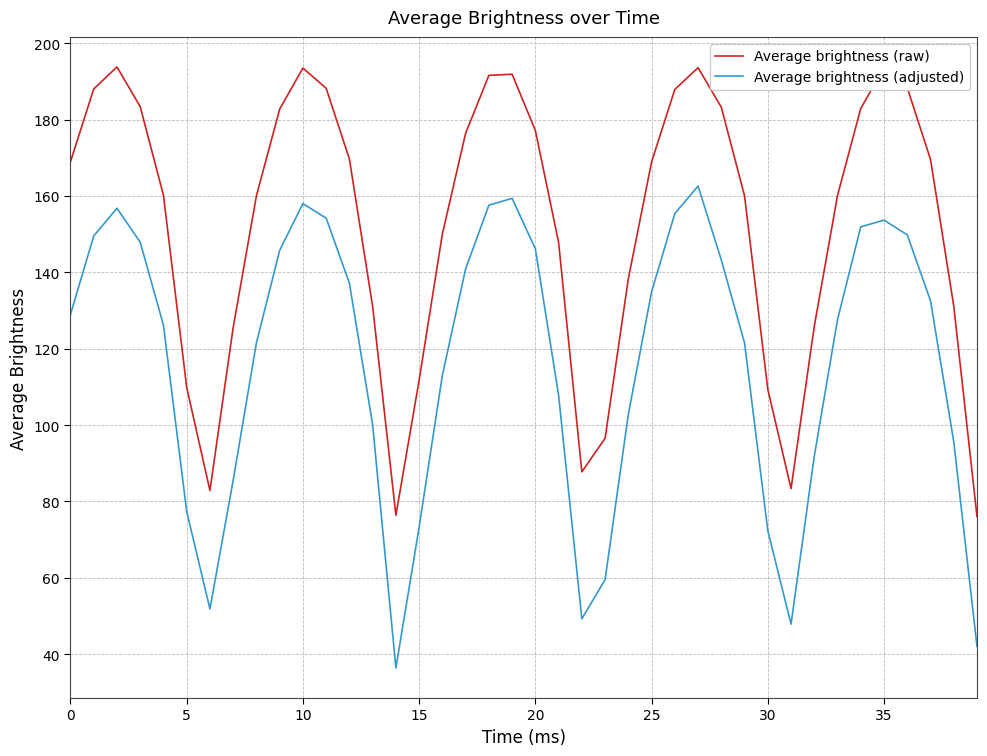

True or false: Average brightness (raw) and Average brightness (adjusted) cross at least once.

False